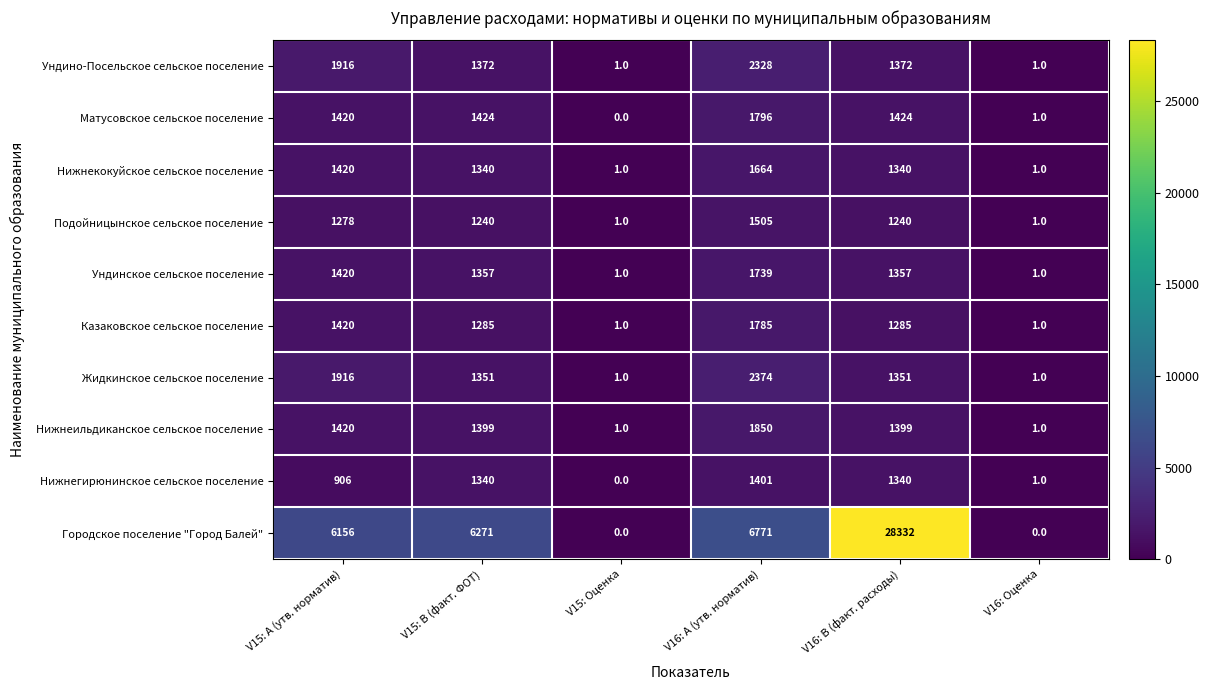

What is the total value across all series at V15: Оценка?

7